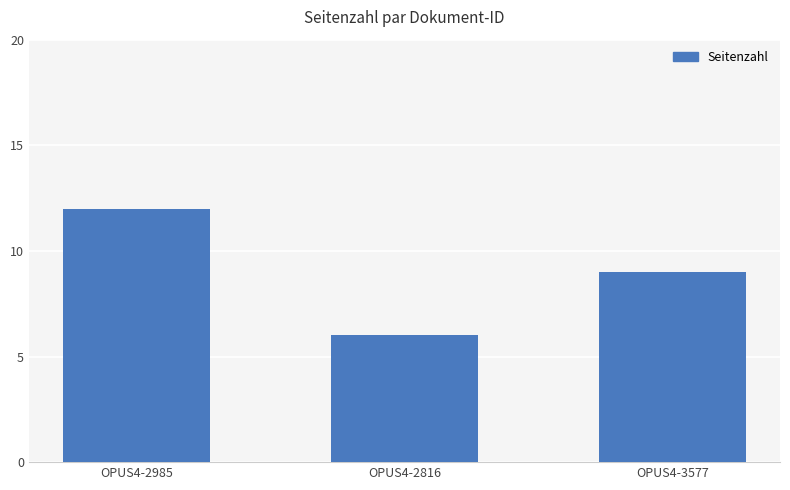

Rank the categories by value from lowest to highest.

OPUS4-2816, OPUS4-3577, OPUS4-2985